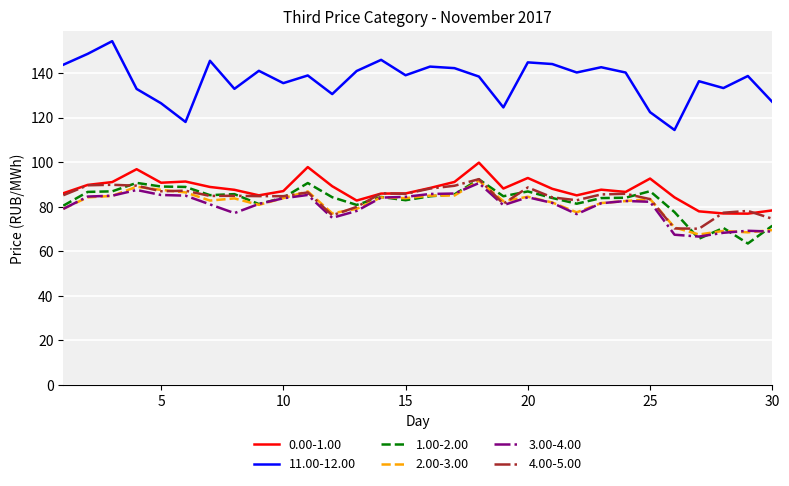

What is the minimum value shown in the chart?

63.5